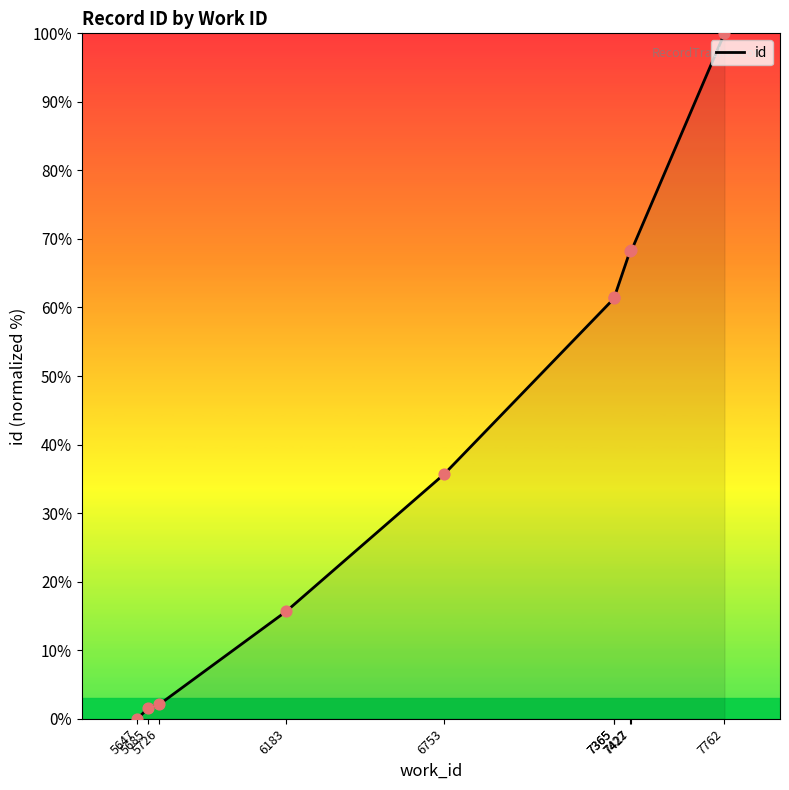

What is the ratio of the value at 6753 to the value at 5685?

23.7